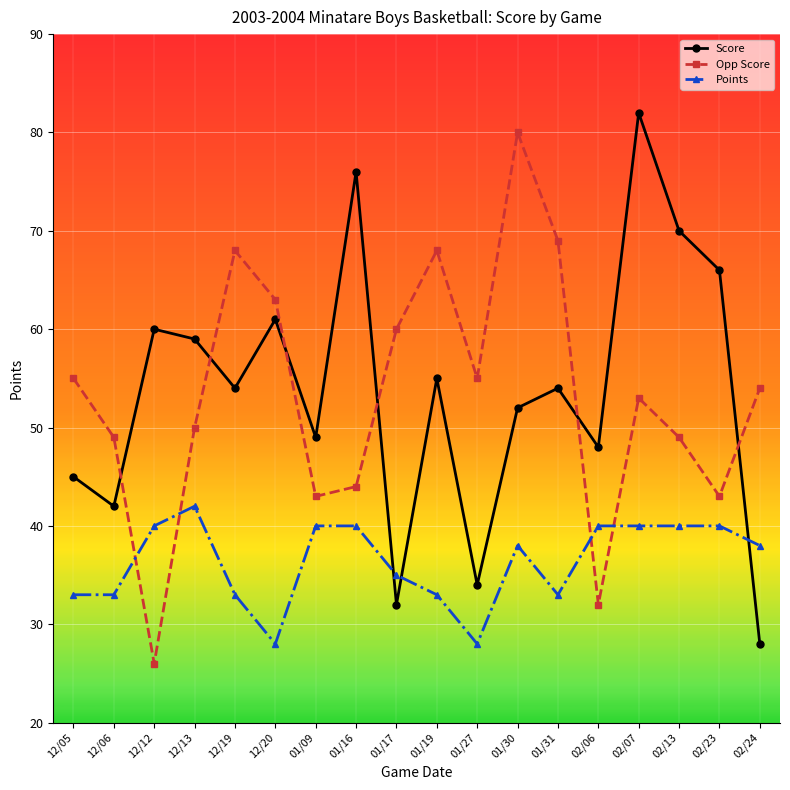

What is the total value across all series at 12/13?

151